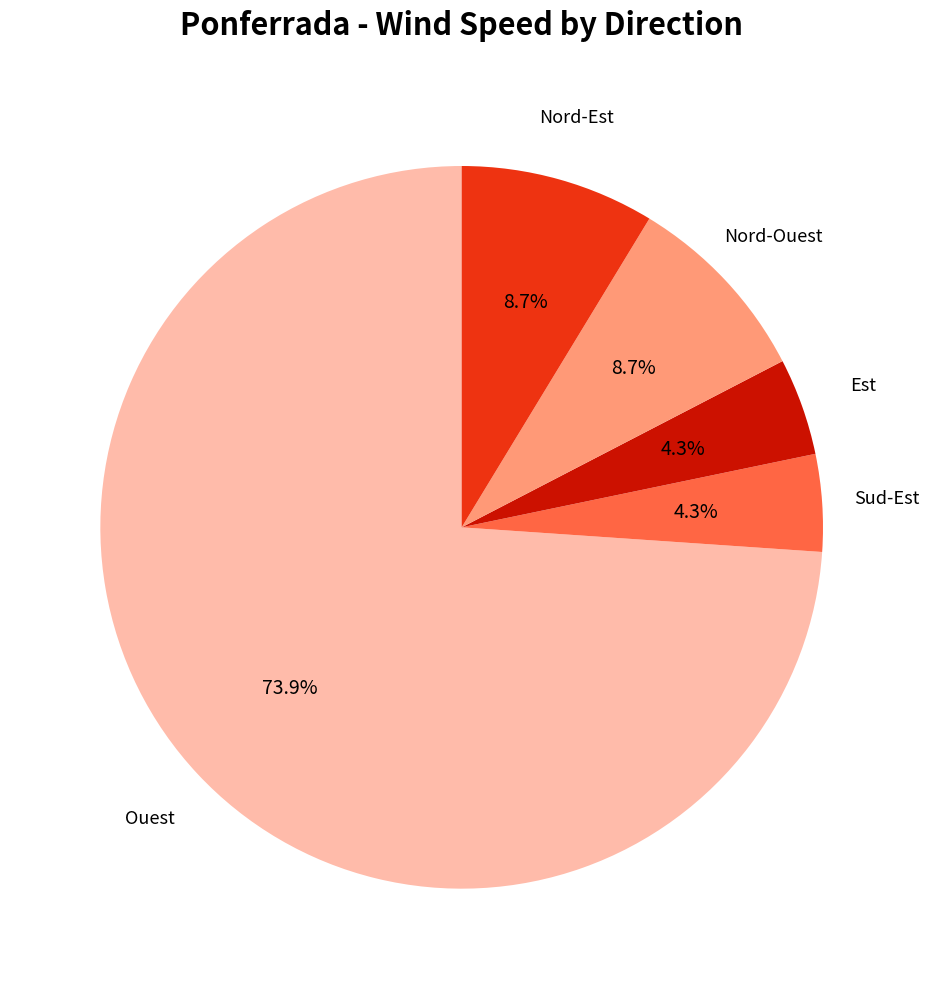

Is there a majority slice in this chart?

Yes